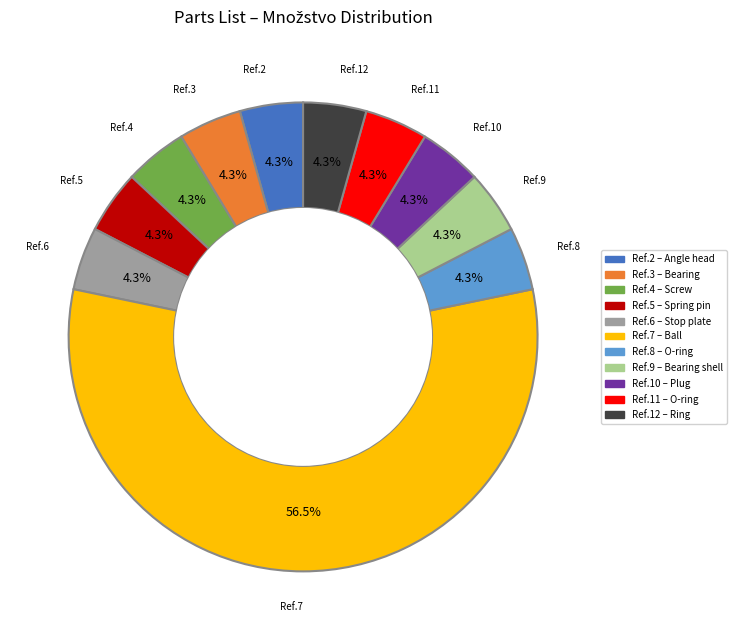

Is there any slice that represents more than half of the pie?

Yes